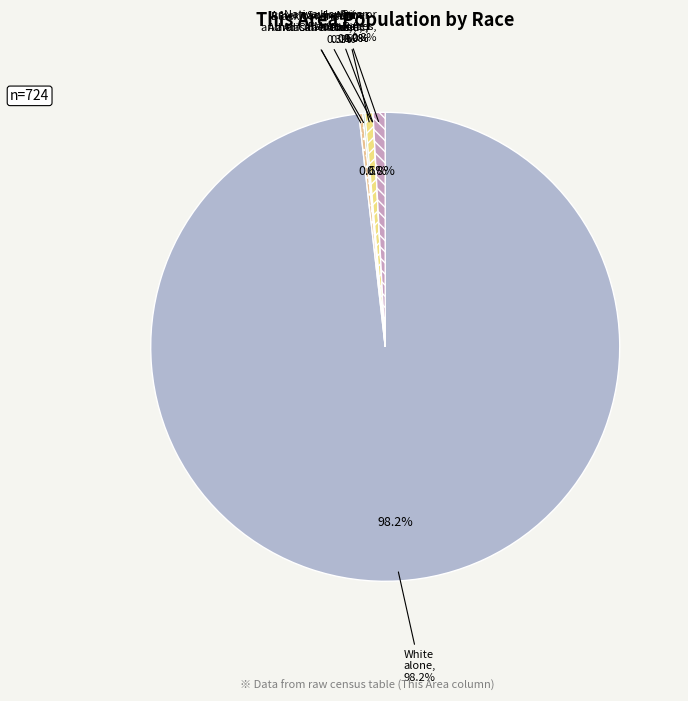

What is the smallest slice in the pie chart?

Native Hawaiian and Other Pacific